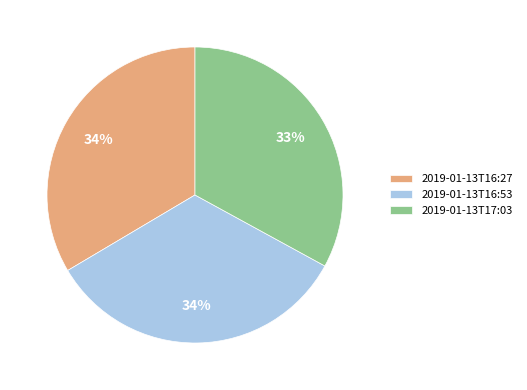

Which category has the smallest portion of the pie?

2019-01-13T17:03